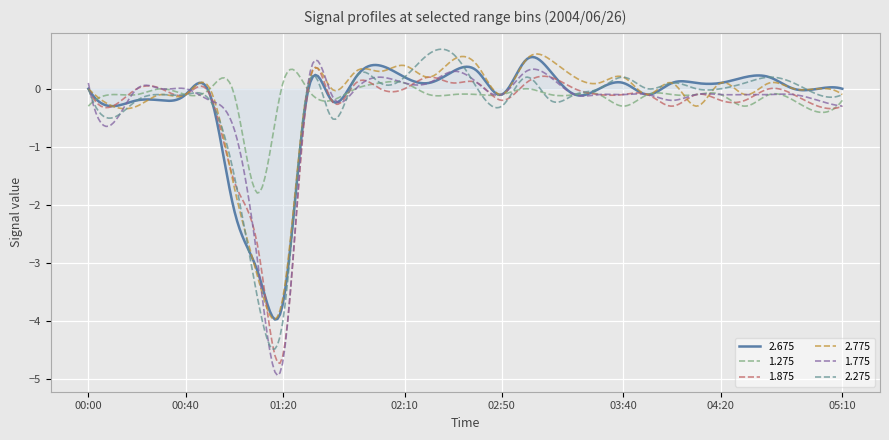

How many distinct data groups are displayed?

6